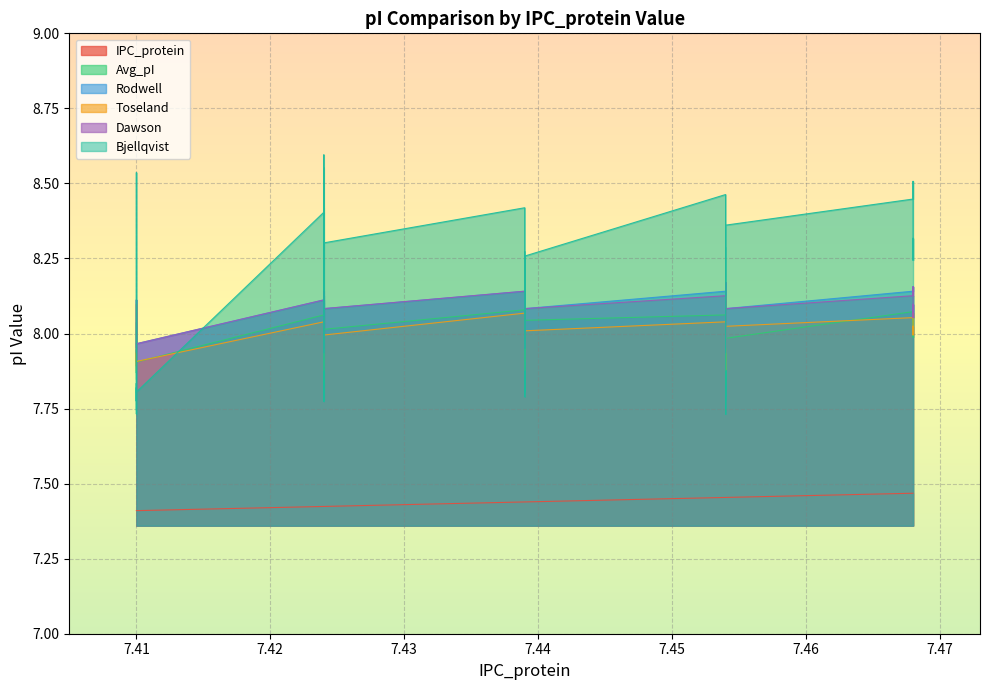

At which category does the chart reach its minimum across all series?

7.41